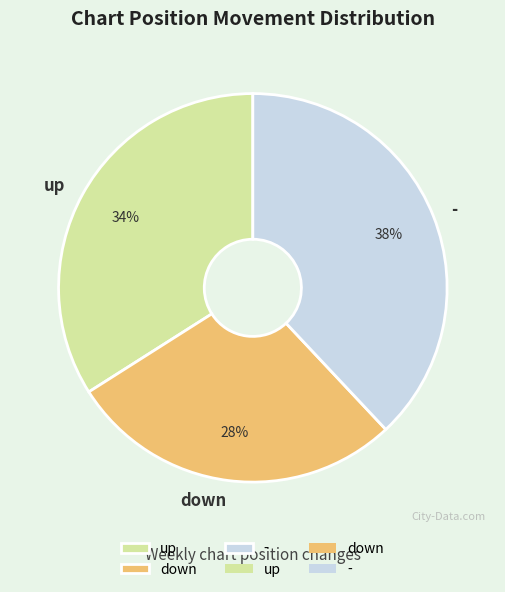

To the nearest percent, what portion does up represent?

34%